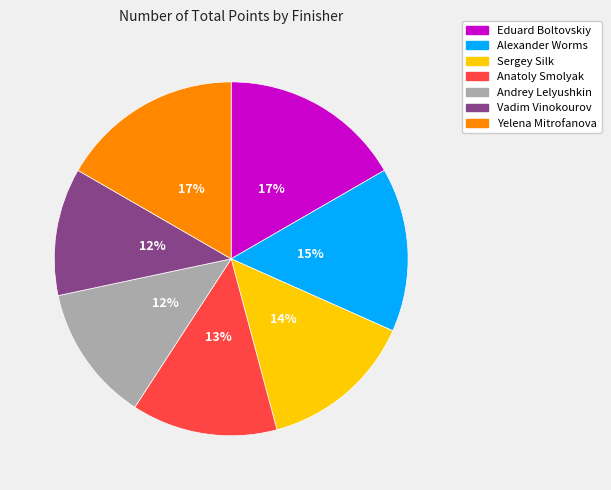

How many segments does this pie chart have?

7